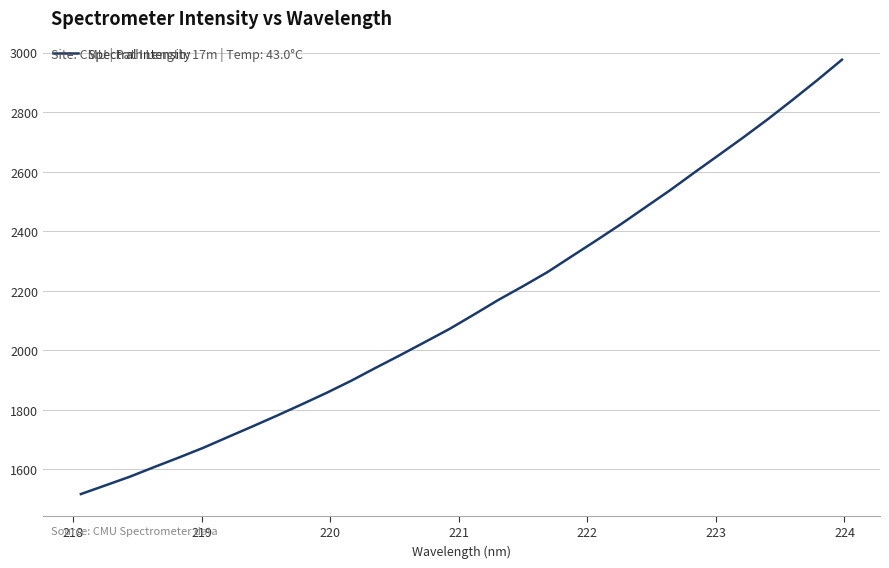

What is the smallest value displayed?

1517.5